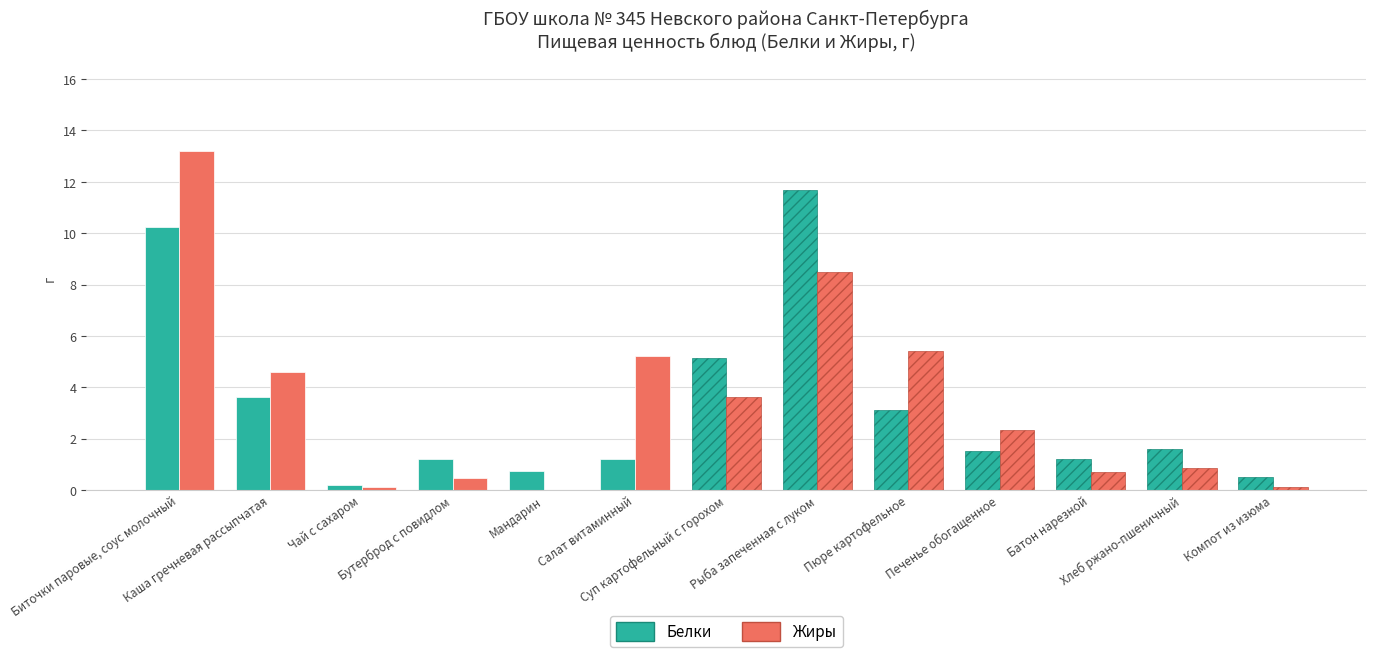

What is the greatest value displayed?

13.2